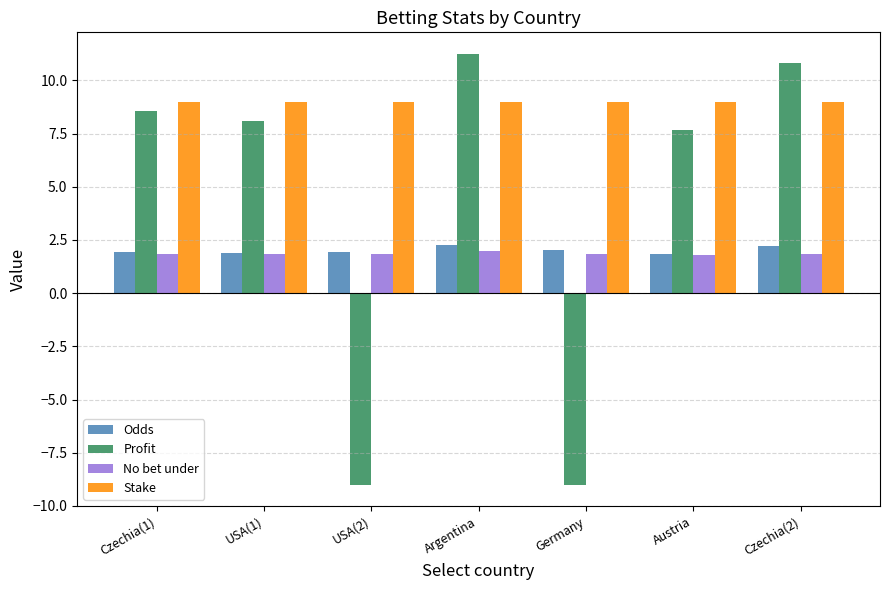

At how many categories does at least one series exceed 5?

7